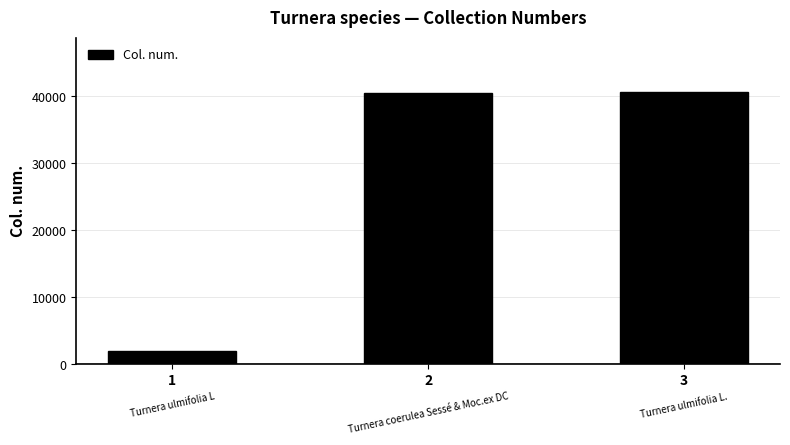

What is the value of the 2nd bar from the left?

40484